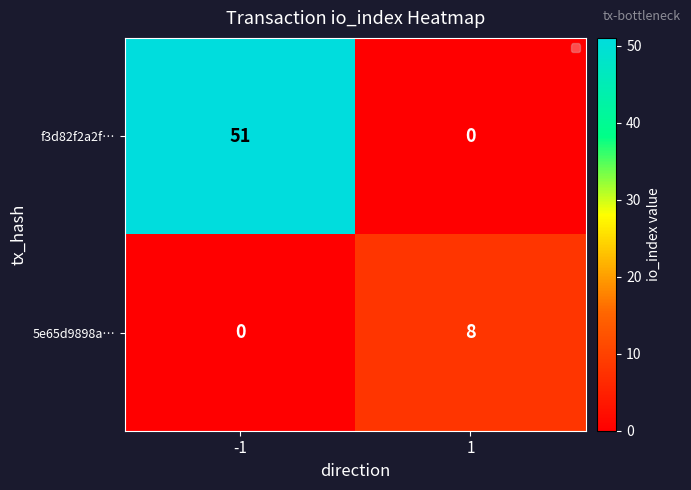

Is it true that f3d82f2a2f… equals 51 at -1?

True